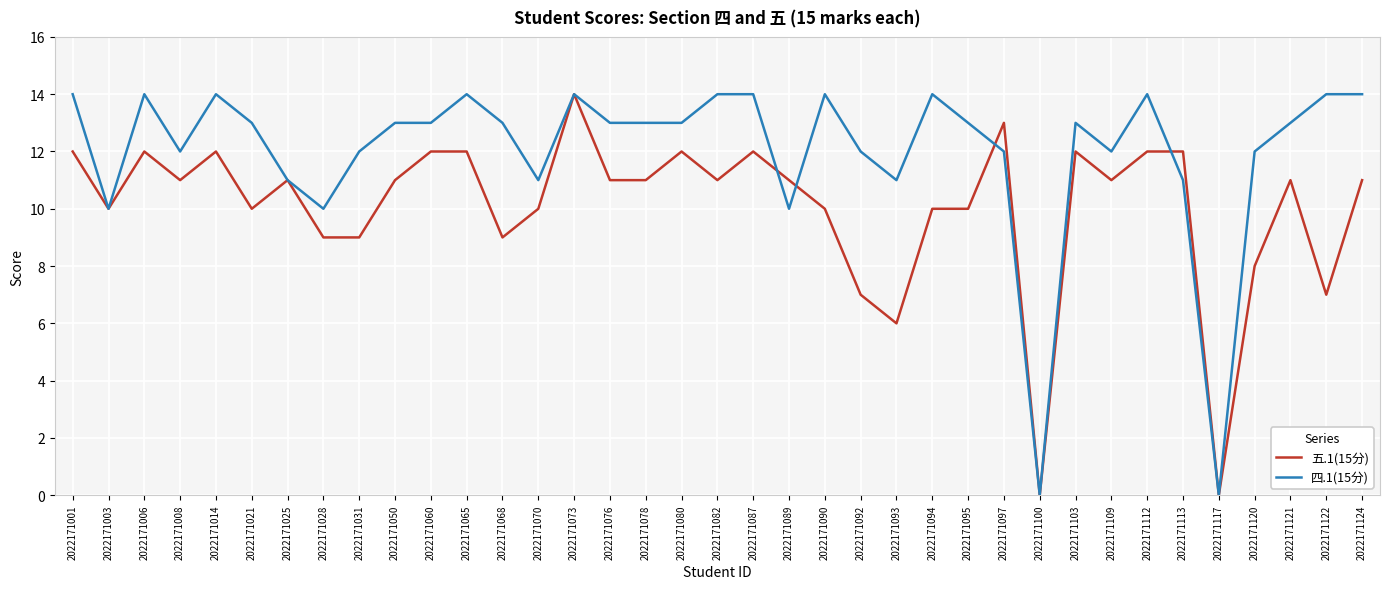

True or false: 四.1(15分) has more than 1 points higher than both neighbors.

True